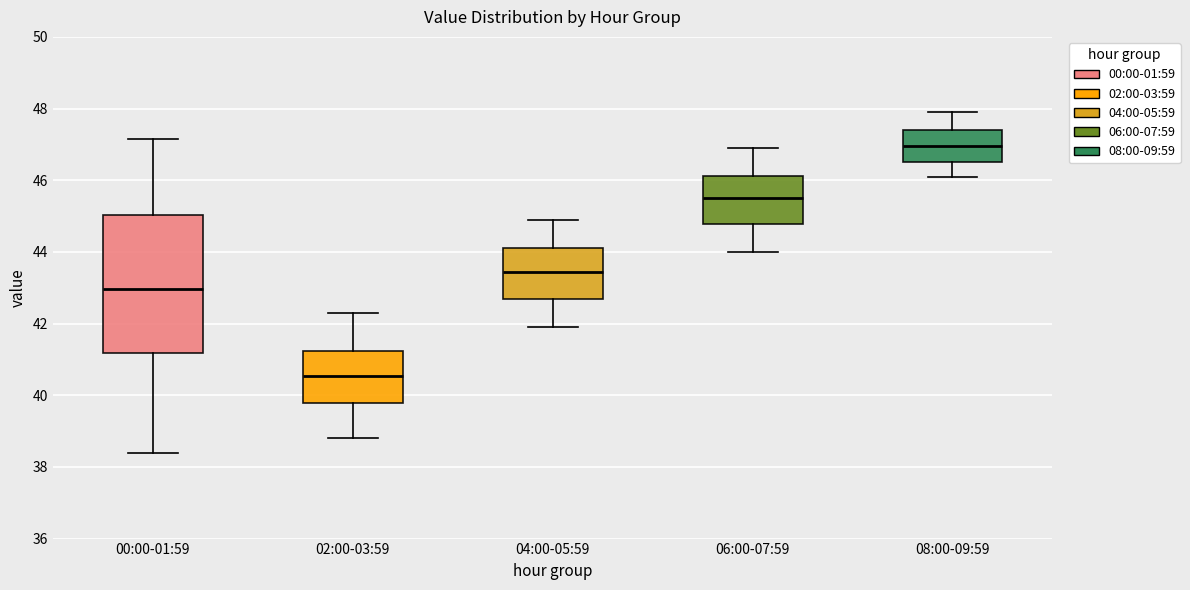

Which box is the tallest, from its lower edge to its upper edge?

00:00-01:59